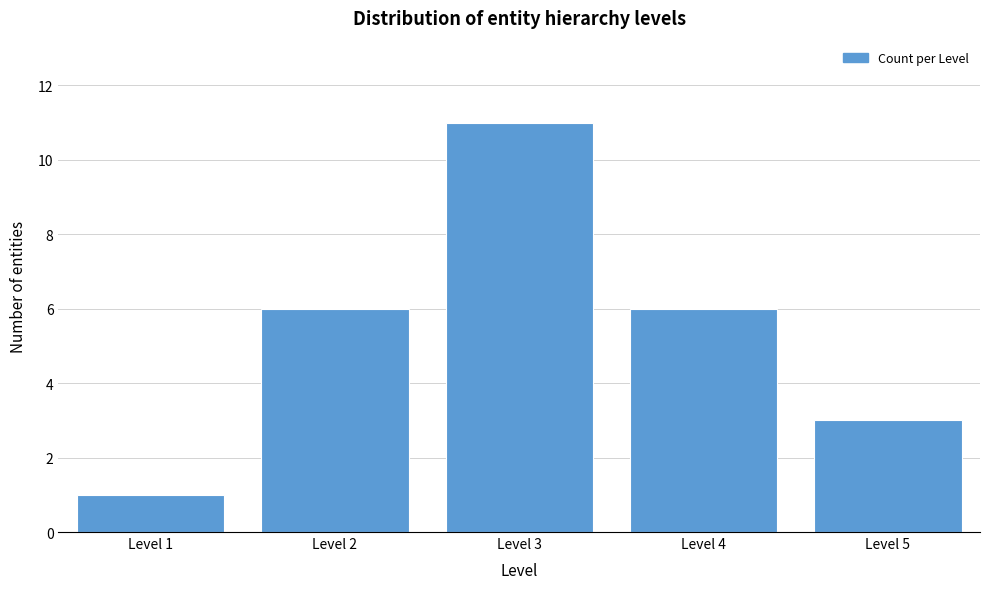

Reading left to right, what are all the values shown in this chart?

Level 1=1	Level 2=6	Level 3=11	Level 4=6	Level 5=3